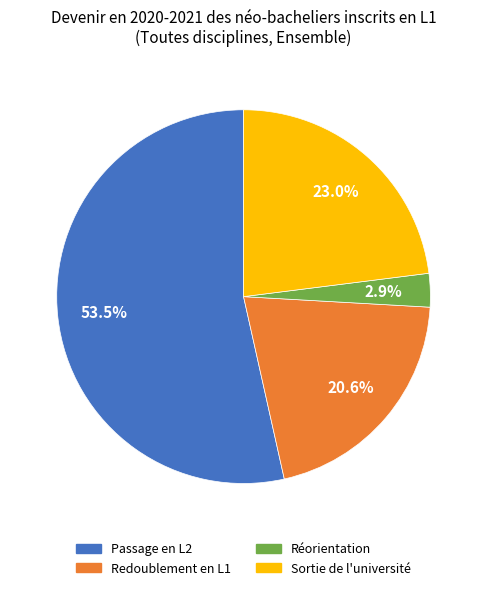

Which category accounts for the majority?

Passage en L2